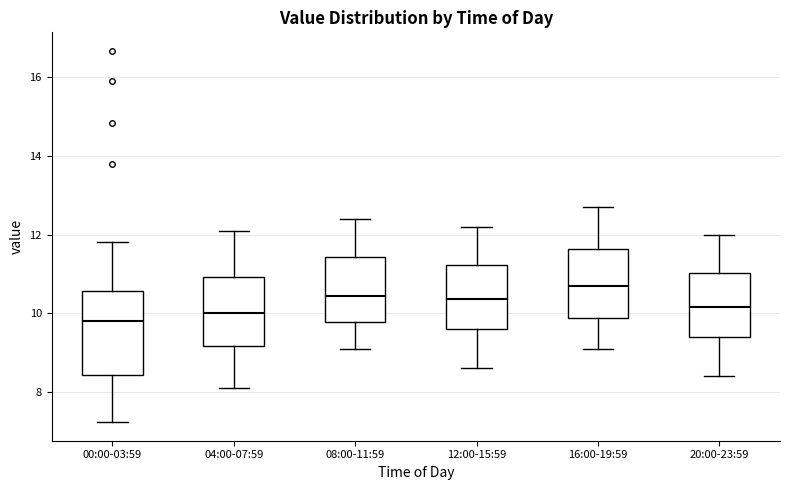

Reading left to right, read every box against the y-axis: the position of its median line, the range the box covers, and the ends of its whiskers. The values are not printed on the chart, so give them approximately, as read against the axis.

00:00-03:59: median 9.8, box 8.4 to 10.6, whiskers 7.2 to 11.8
04:00-07:59: median 10.0, box 9.2 to 11.0, whiskers 8.2 to 12.2
08:00-11:59: median 10.4, box 9.8 to 11.4, whiskers 9.2 to 12.4
12:00-15:59: median 10.4, box 9.6 to 11.2, whiskers 8.6 to 12.2
16:00-19:59: median 10.8, box 9.8 to 11.6, whiskers 9.2 to 12.8
20:00-23:59: median 10.2, box 9.4 to 11.0, whiskers 8.4 to 12.0